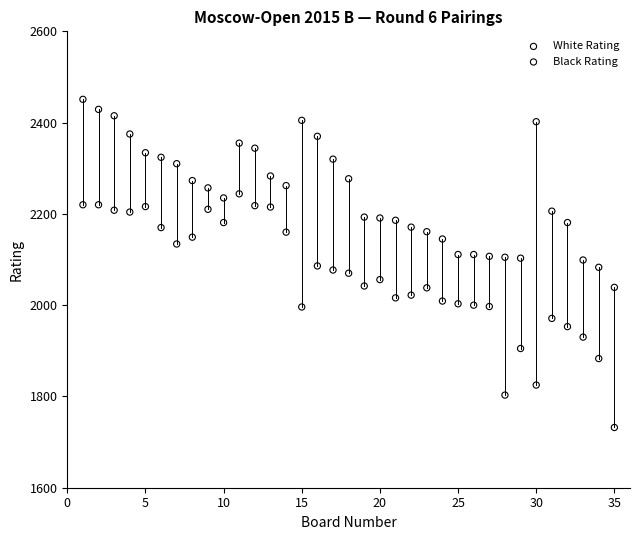

Across all data points, what is the range of X values (max minus min)?

34